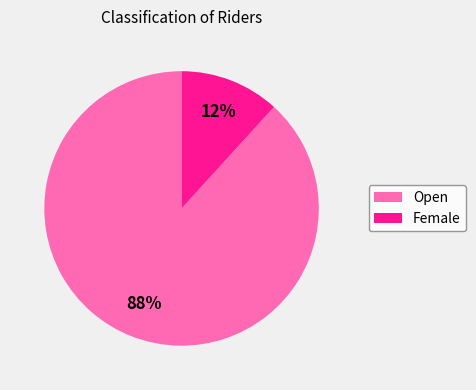

What percentage is the Open slice, to the nearest percent?

88%